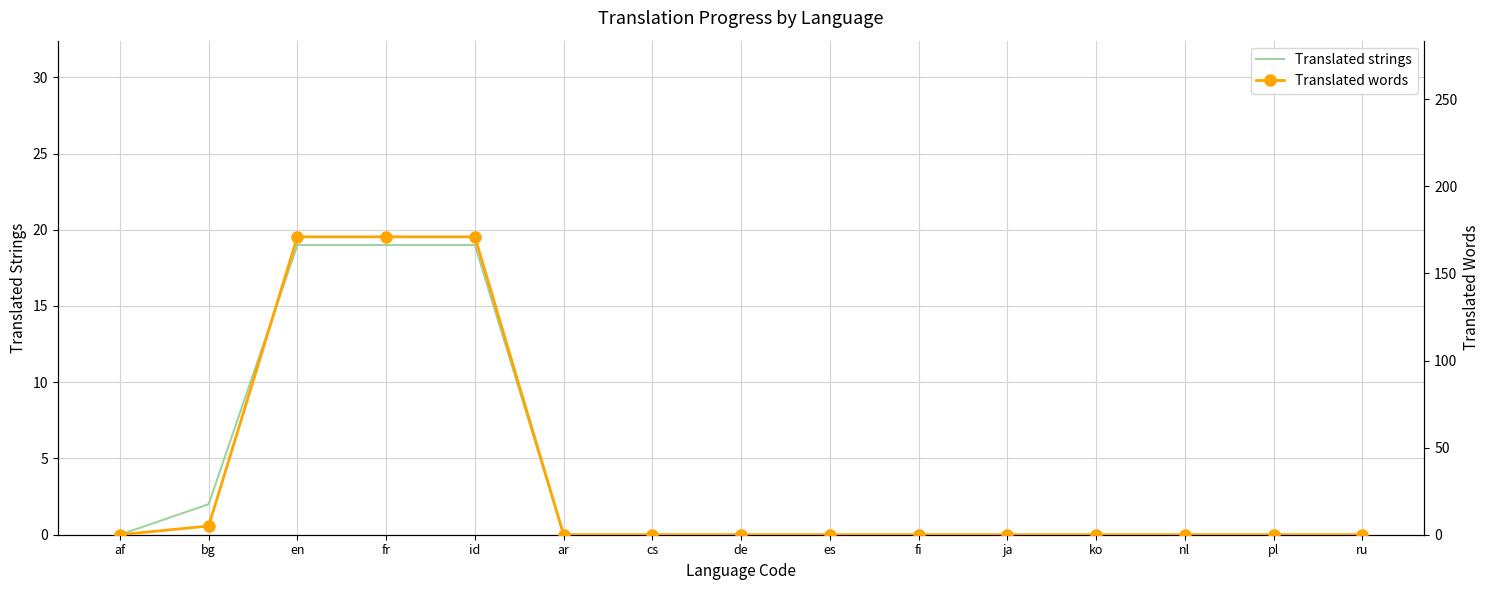

How many lines are shown in the chart?

2